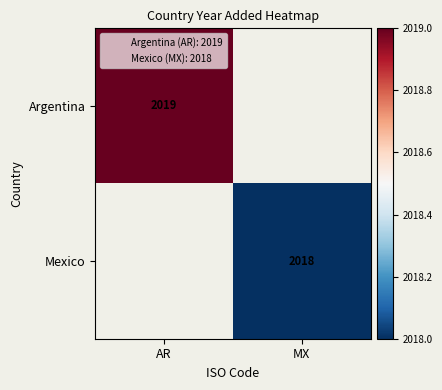

Is it true that Argentina equals 2991 at AR?

False